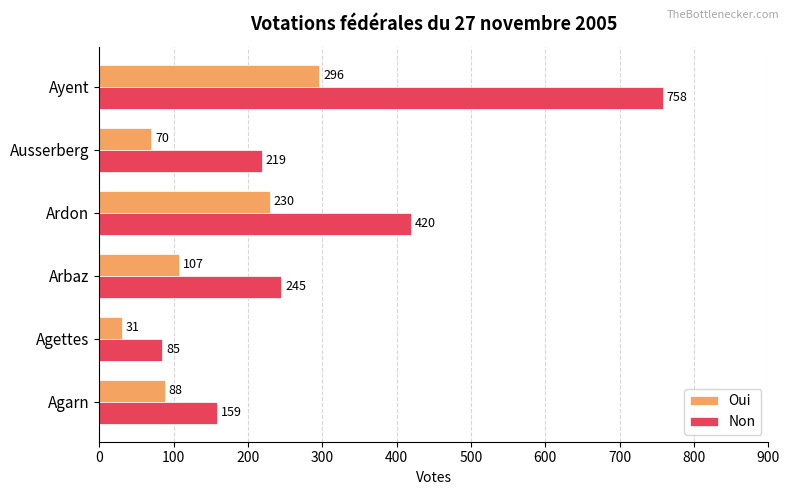

What is the total value across all series at Ardon?

650